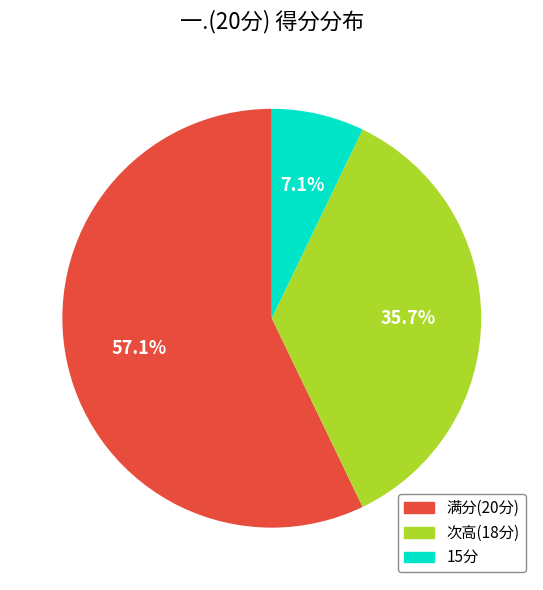

Count the number of slices in the pie.

3